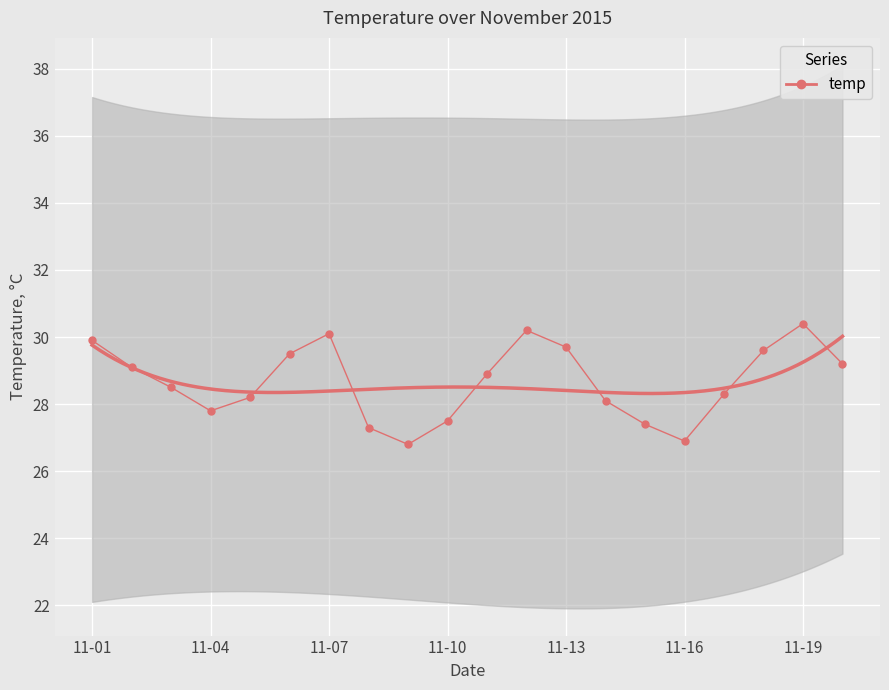

What position from the left is 11-07?

7